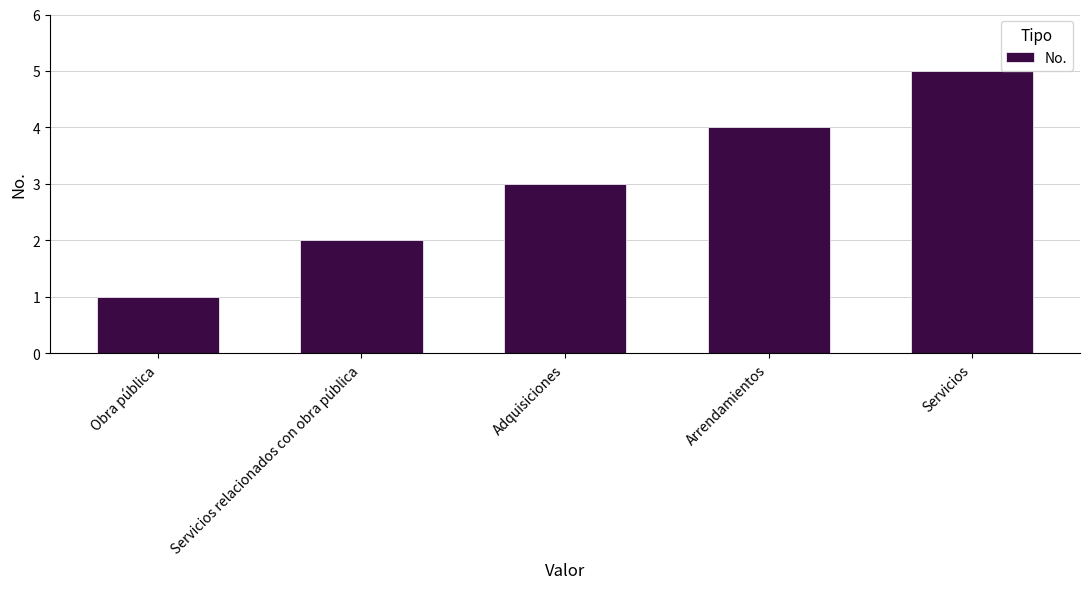

Count the values in the range 2 to 4.

3